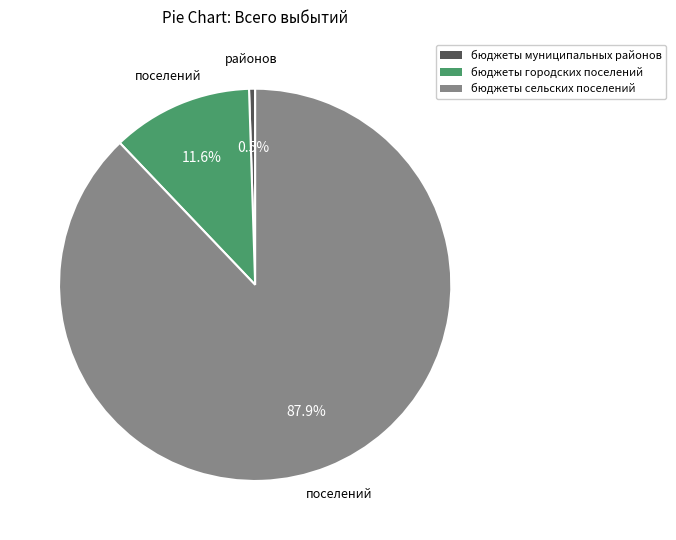

Does бюджеты городских поселений represent more than half of the total?

No